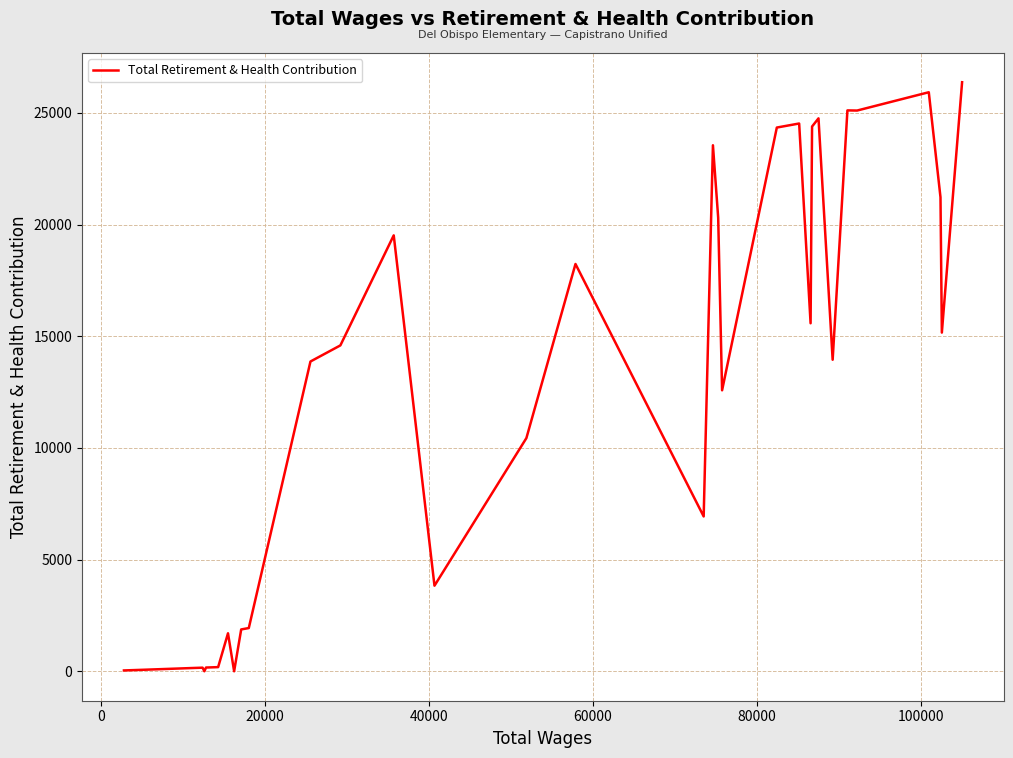

What is the maximum value shown in the chart?

26371